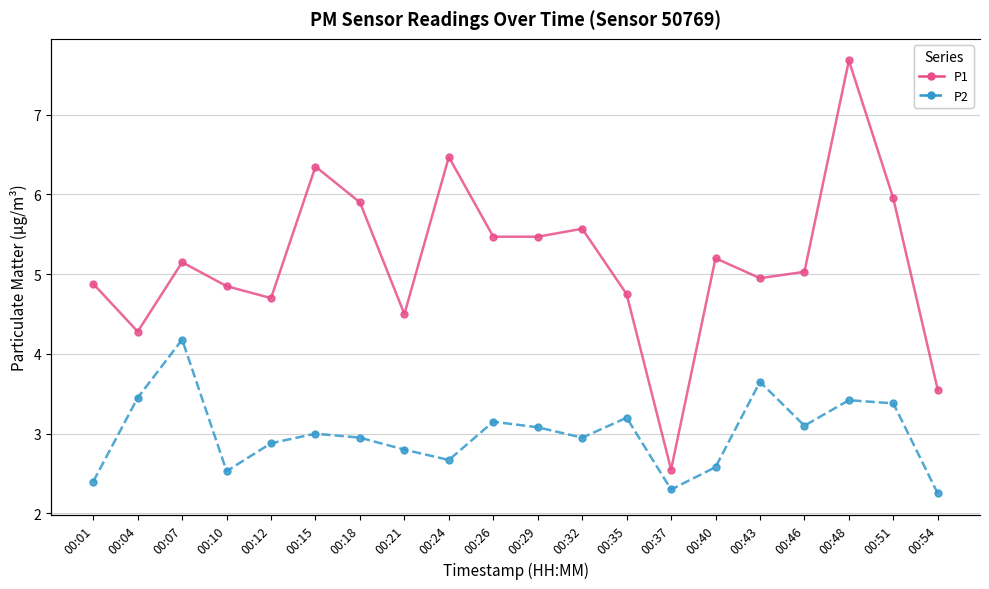

At which label is P1 closest to 5?

00:46